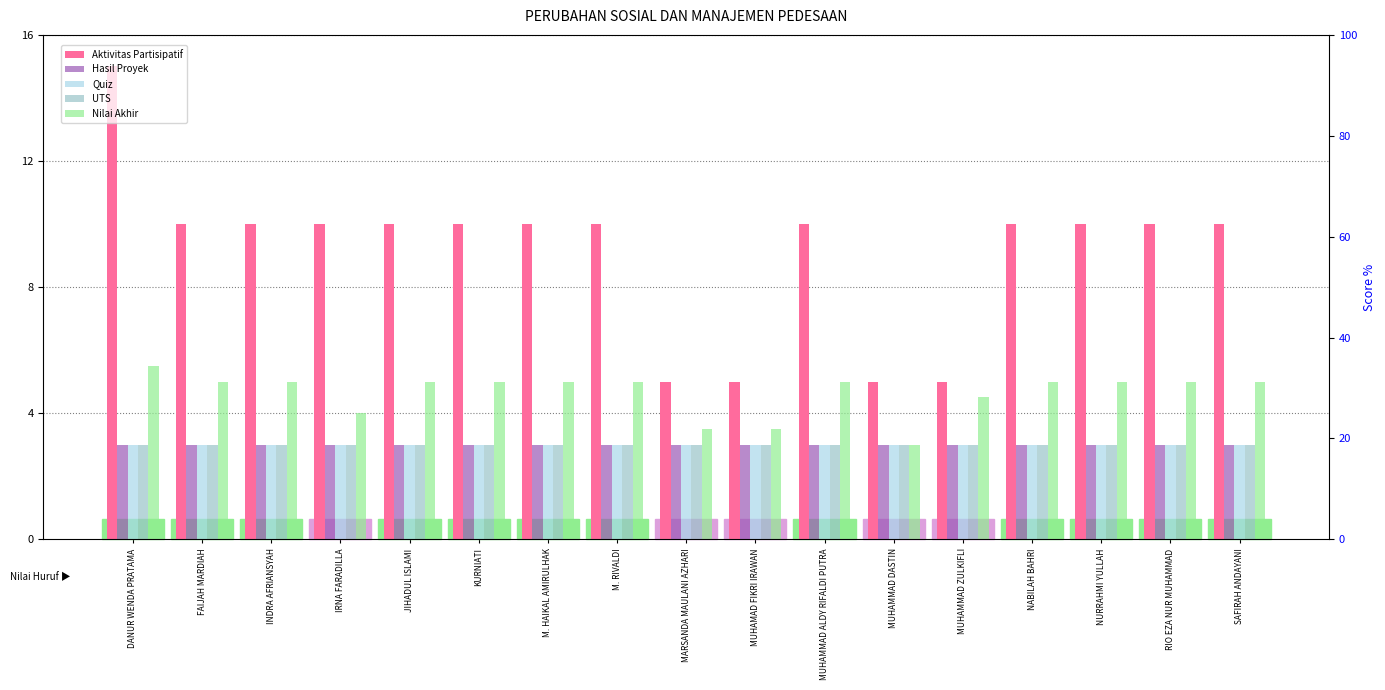

What is the label of the 6th bar from the right?

MUHAMMAD DASTIN